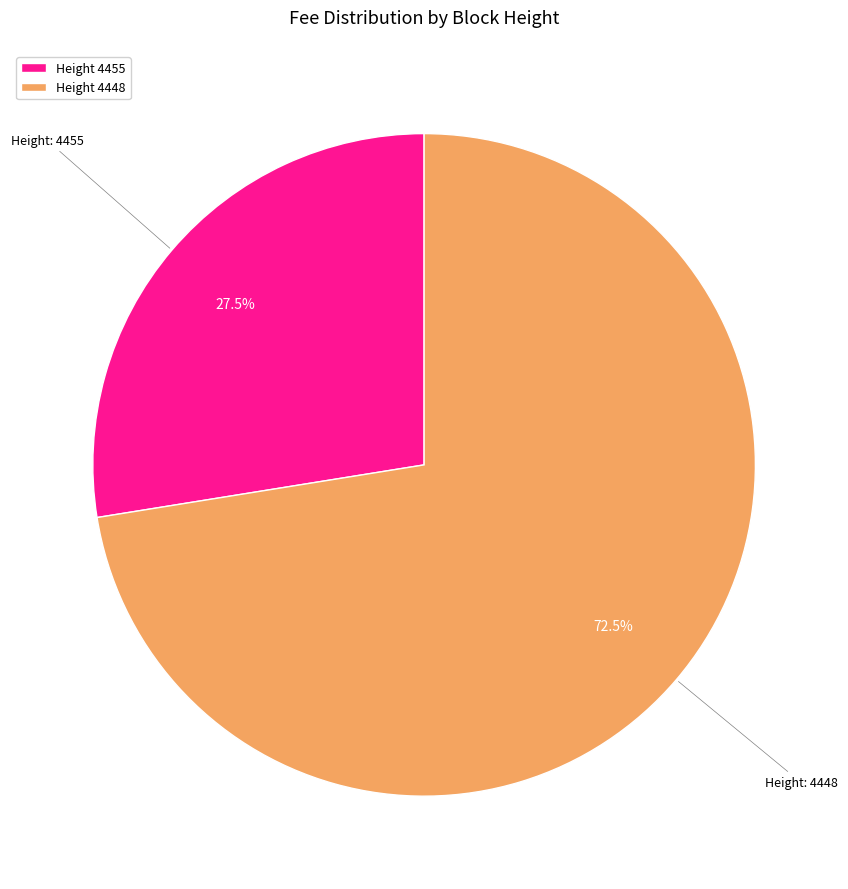

Which category has the biggest portion of the pie?

Height 4448